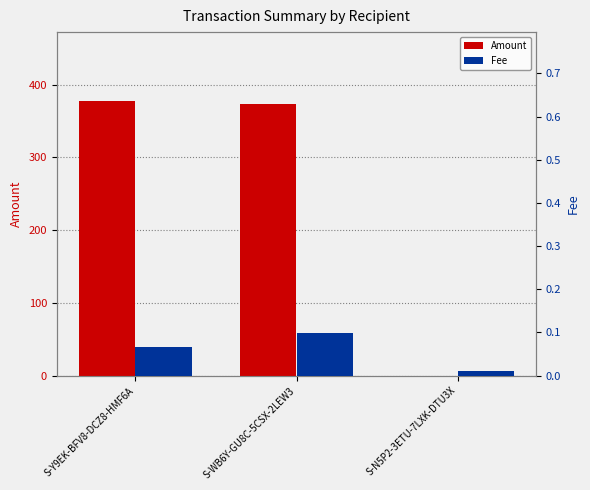

Which series has the widest spread of values?

Amount